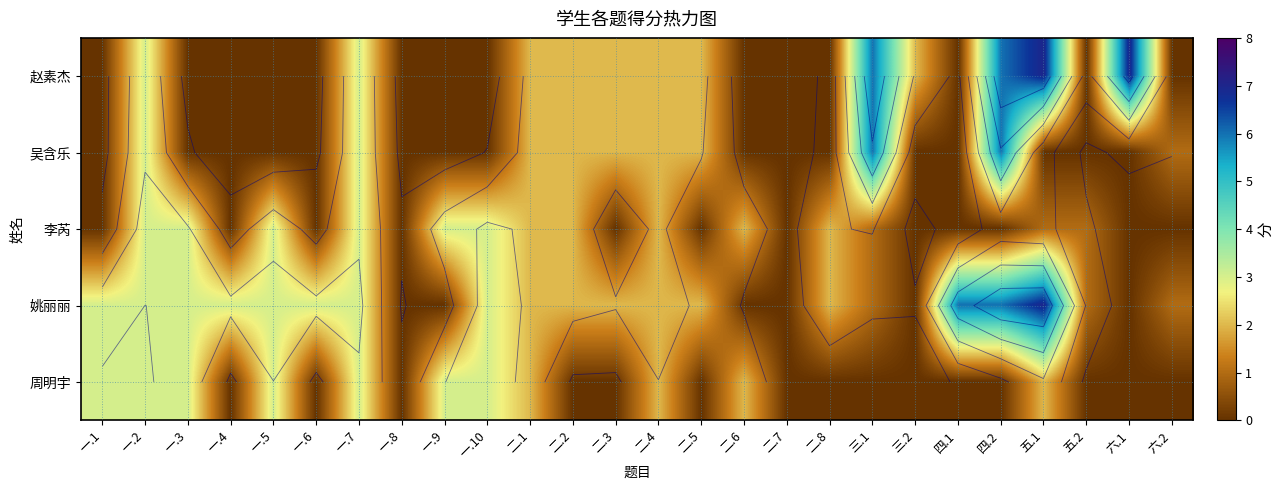

The value of 吴含乐 at 一.9 is 0. True or false?

True